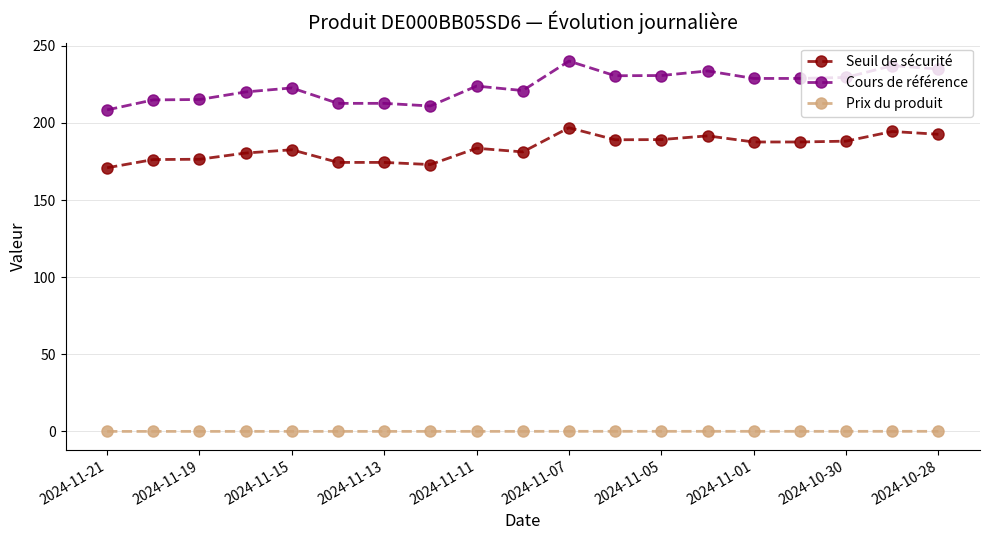

Which series has the widest spread of values?

Cours de référence